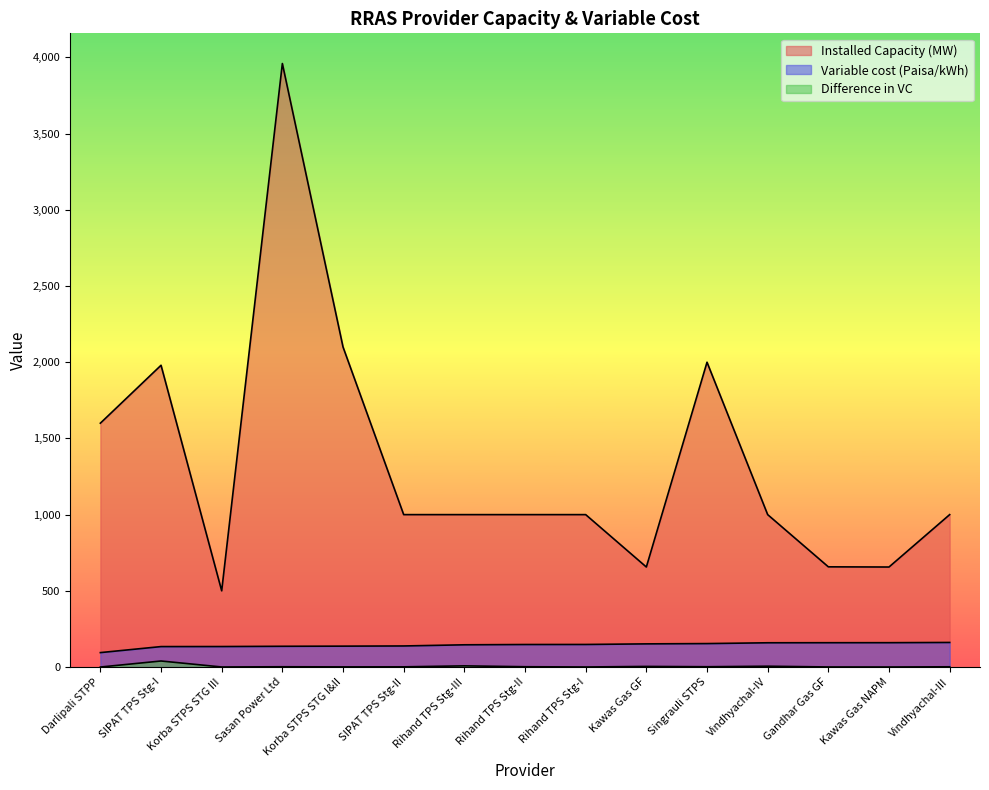

Where is Variable cost (Paisa/kWh) nearest to the value 127?

SIPAT TPS Stg-I